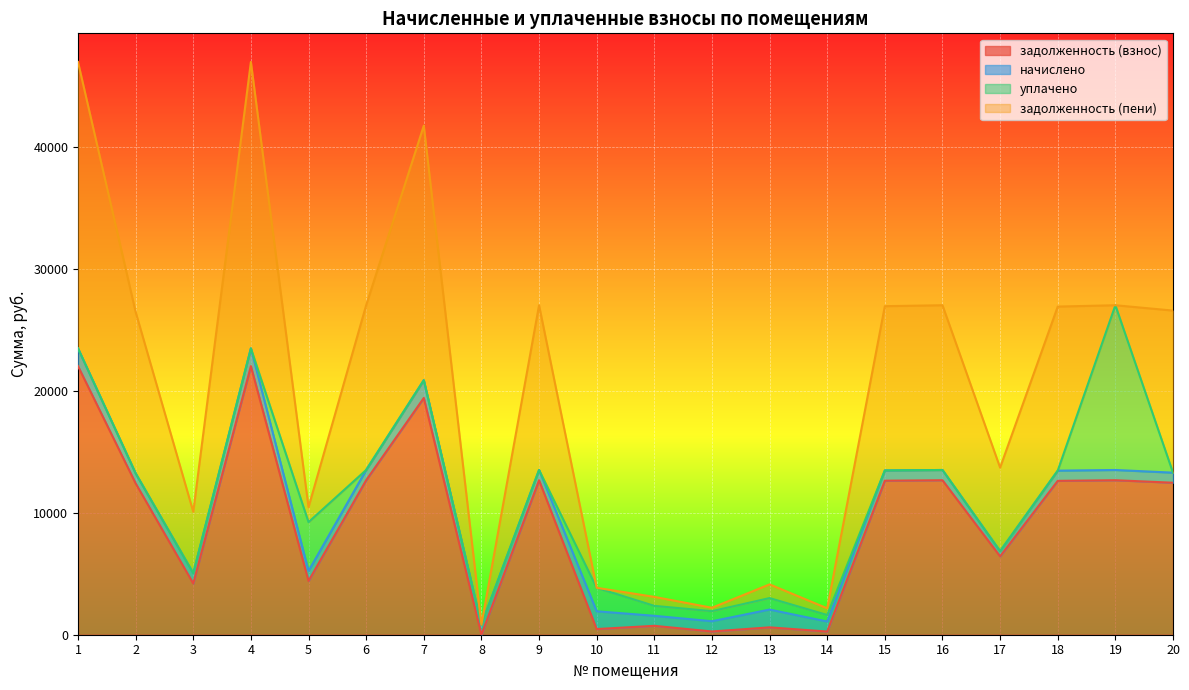

What is the highest value of the задолженность (взнос) series?

22007.8